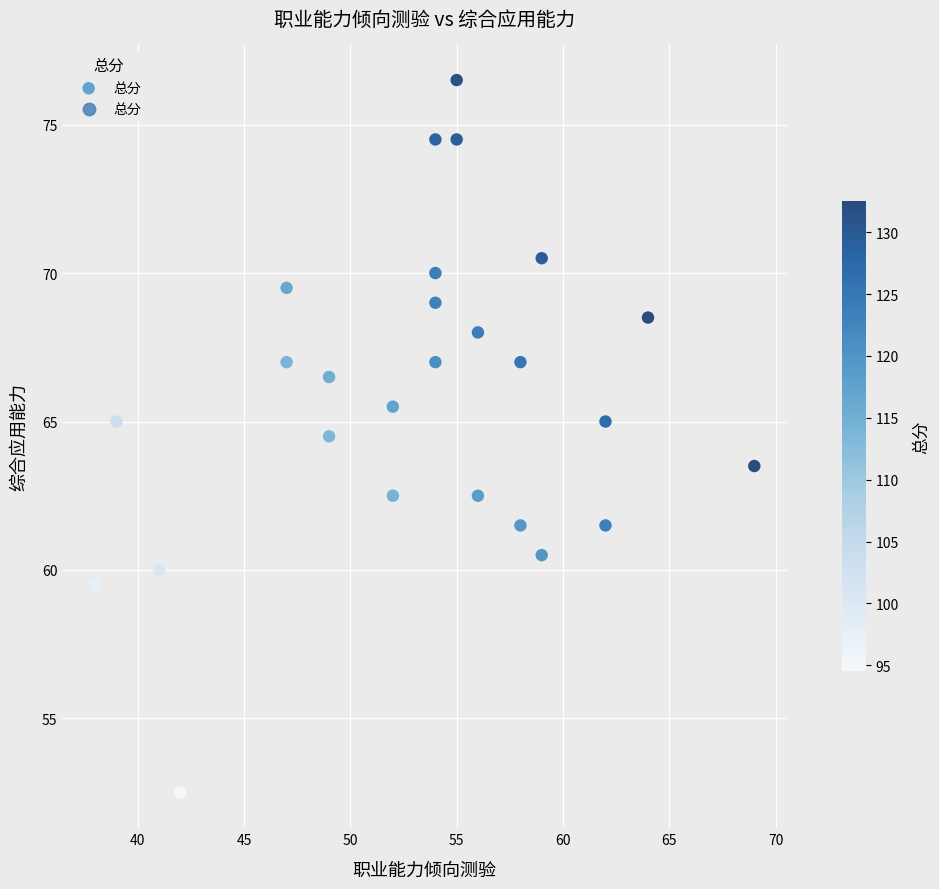

What is the range of Y values (max minus min)?

24.0